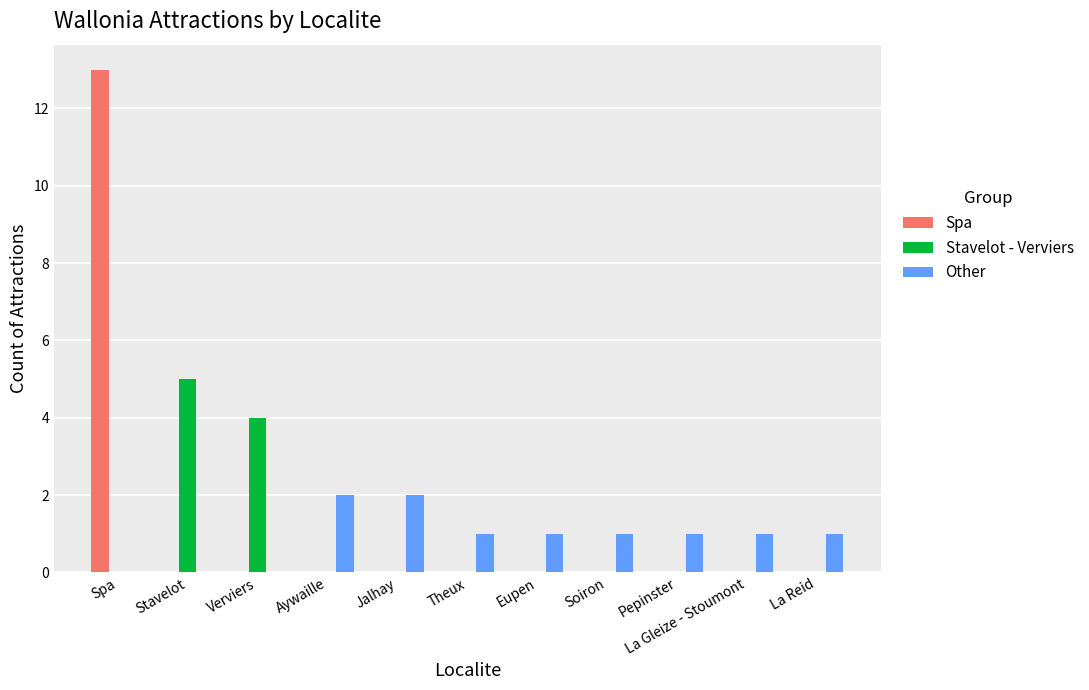

What is the sum of all Spa values?

13